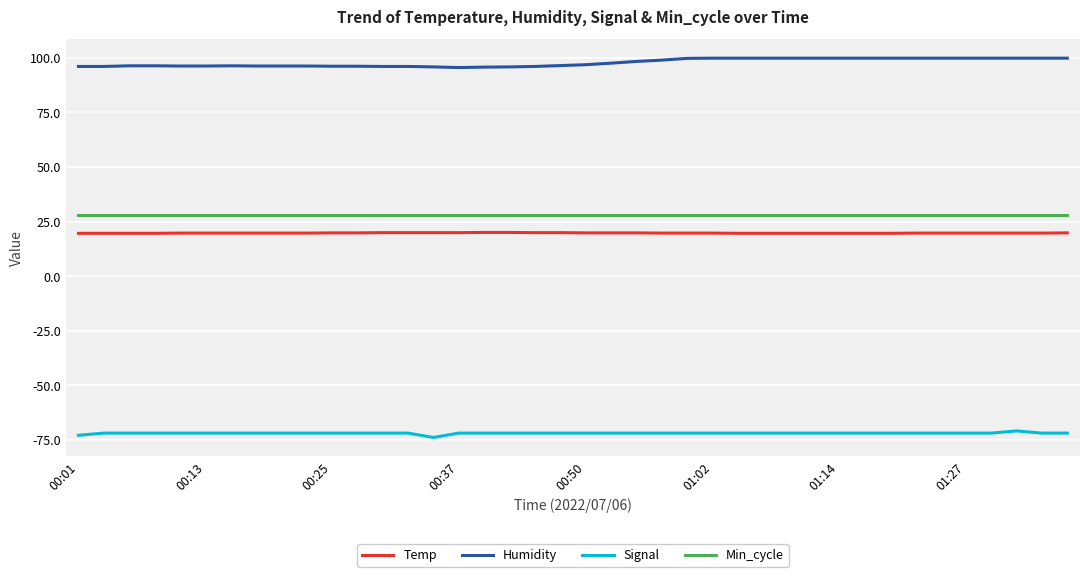

Rank the series by their maximum value, from lowest to highest.

Signal, Temp, Min_cycle, Humidity